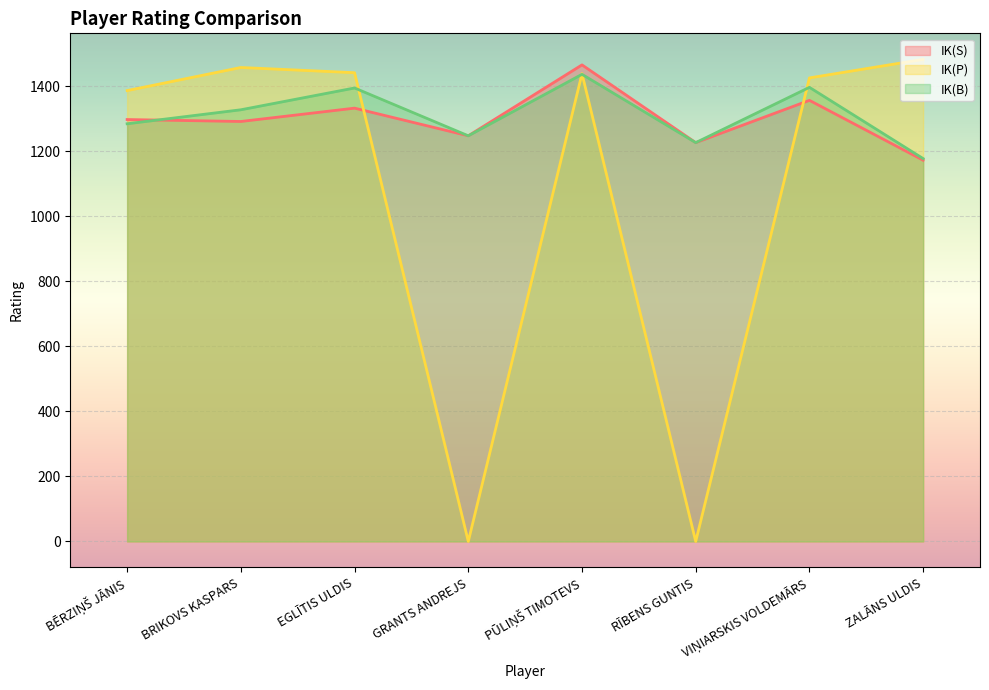

Where do IK(B) and IK(S) first cross each other?

BĒRZIŅŠ JĀNIS and BRIKOVS KASPARS